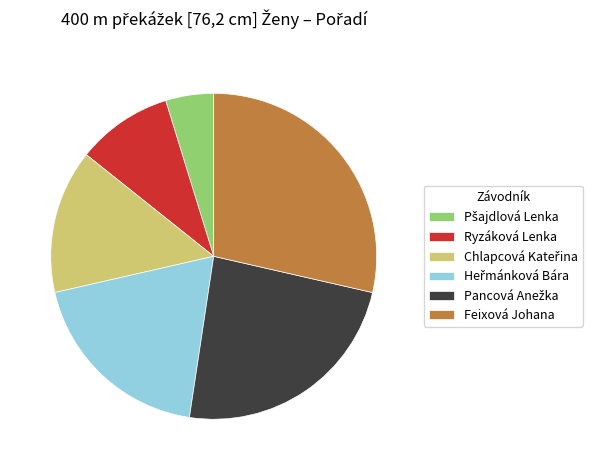

Which slice is the largest?

Feixová Johana